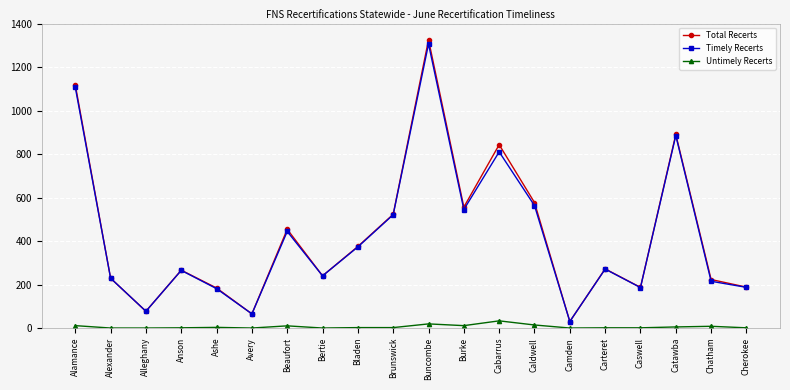

Count the number of categories in the chart.

20